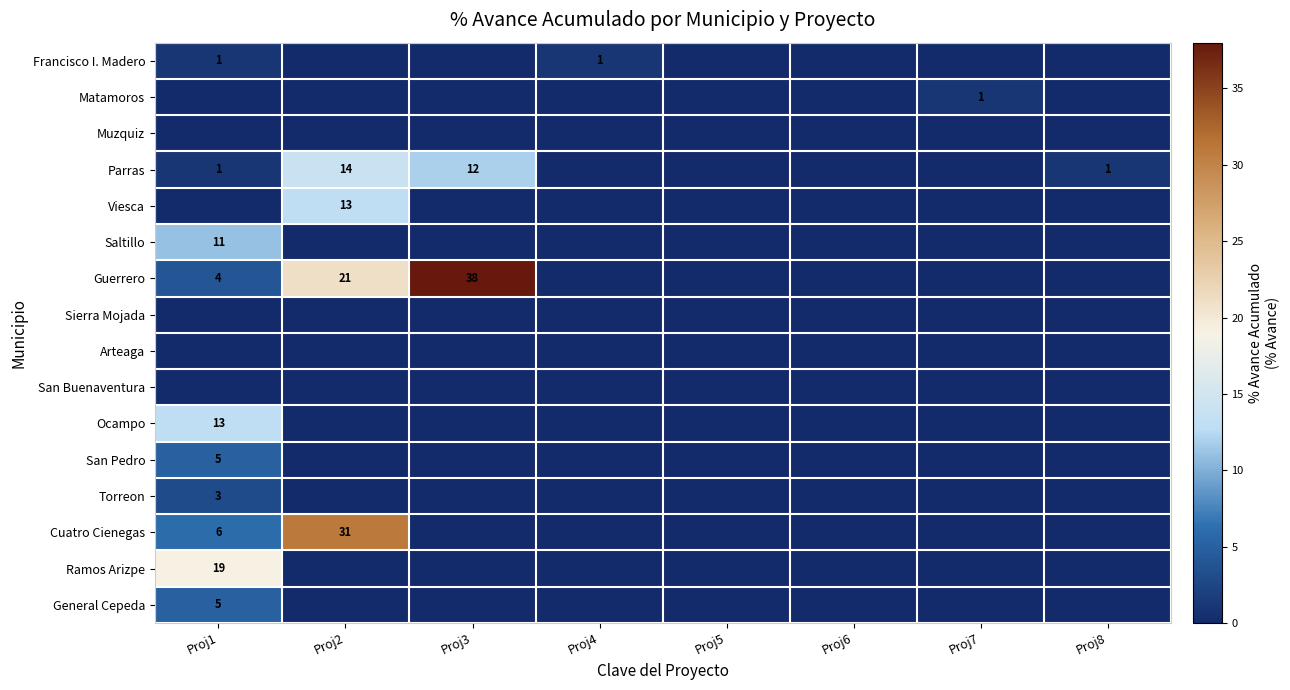

The Cuatro Cienegas series shows 31 at Proj2. True or false?

True